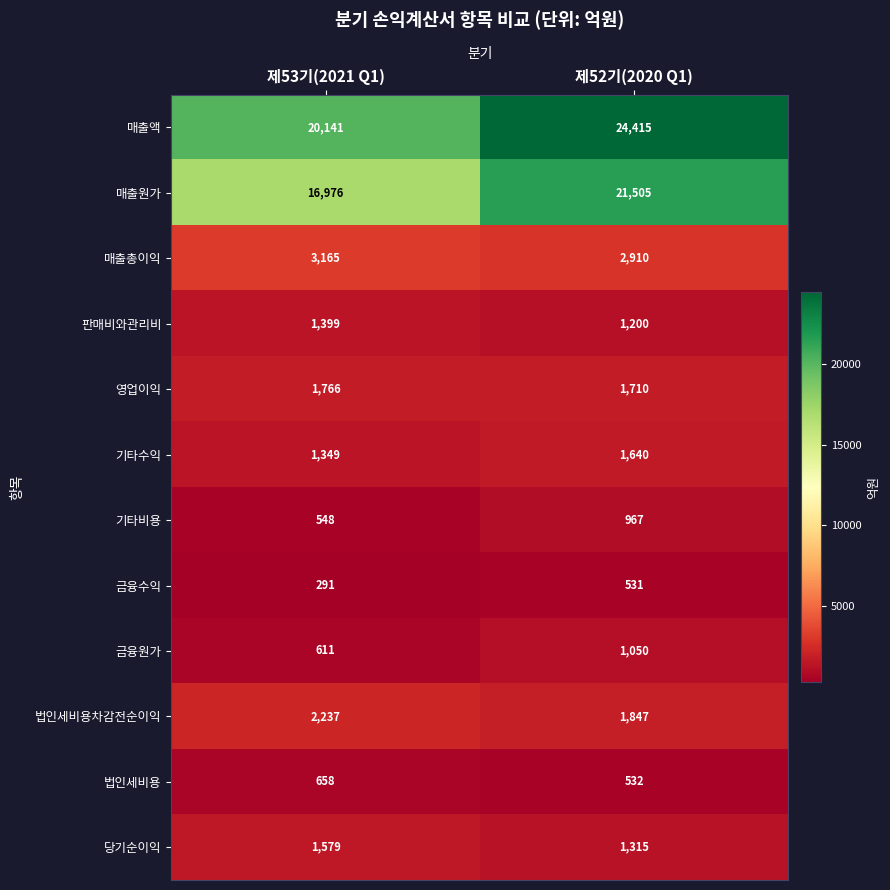

What is the difference between the maximum and minimum values in the 법인세비용 series?

126